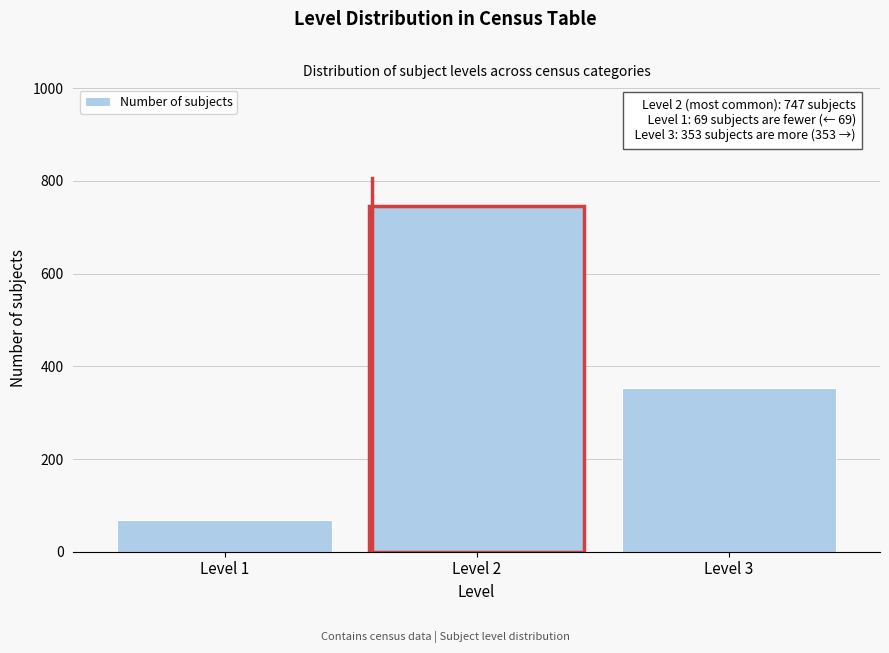

Reading left to right, transcribe all the data shown in this chart.

Level 1=69	Level 2=747	Level 3=353